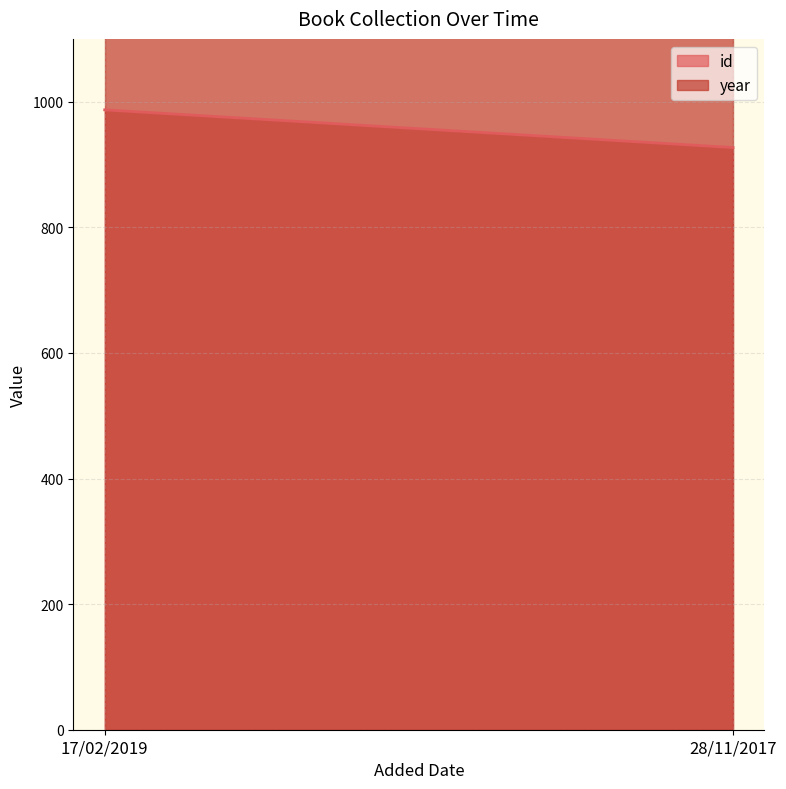

How many values in the id series are below 987?

1